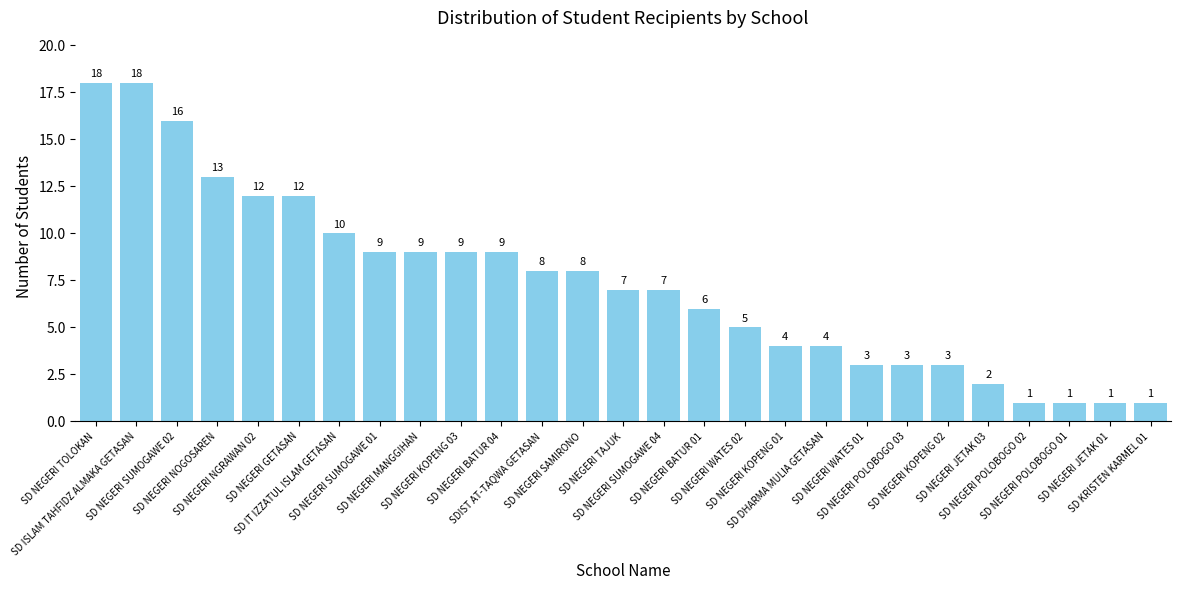

Is it true that the value at SD NEGERI TAJUK is 7?

True